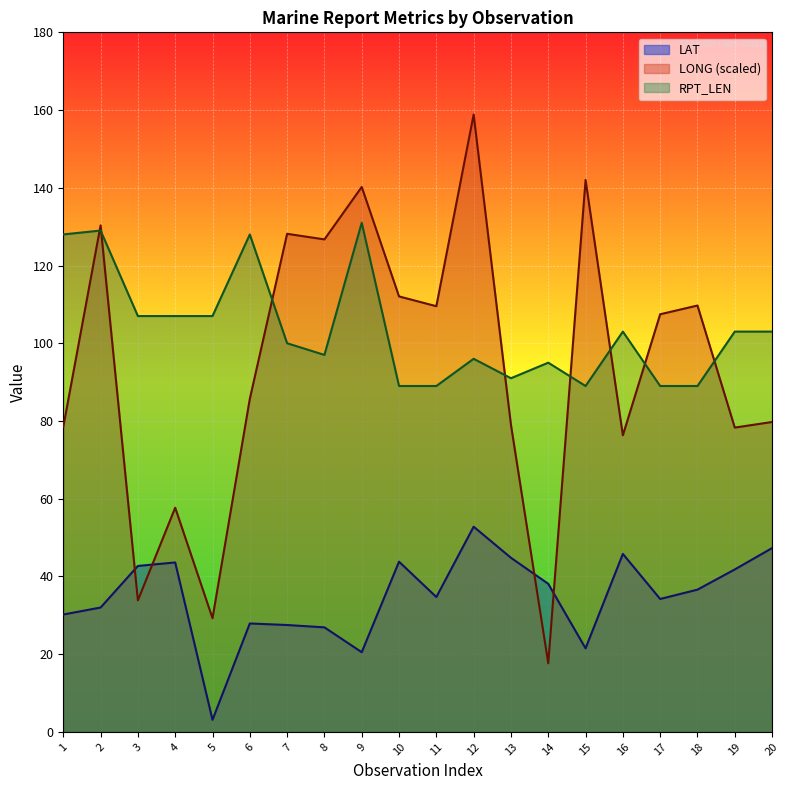

Is the value of RPT_LEN at 19 greater than the value of LAT at 18?

Yes